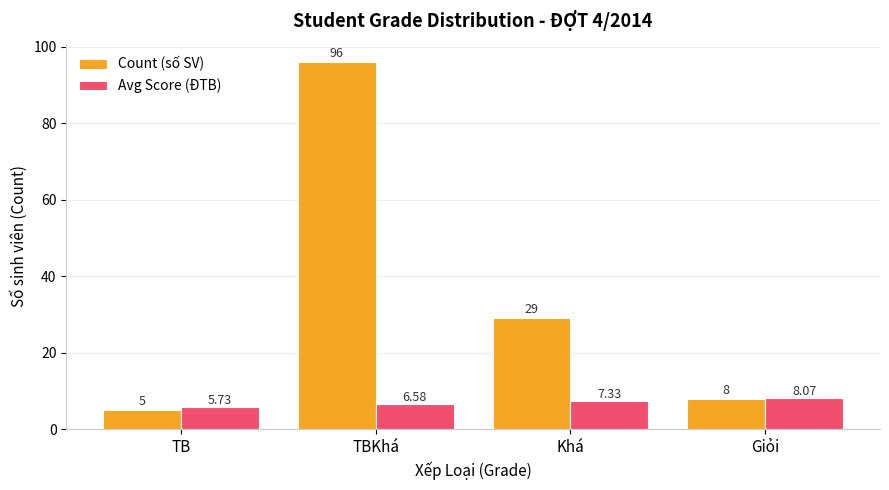

What is the average value of the Avg Score (ĐTB) series?

6.9